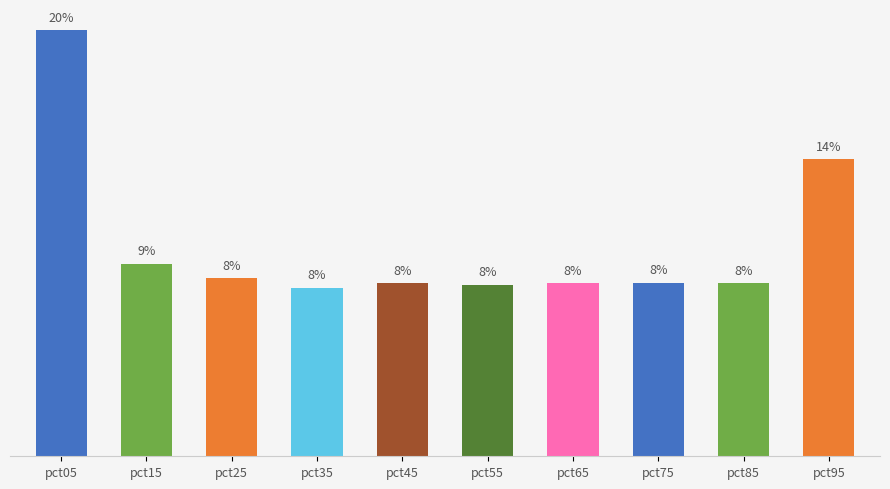

Does the chart contain any negative values?

No